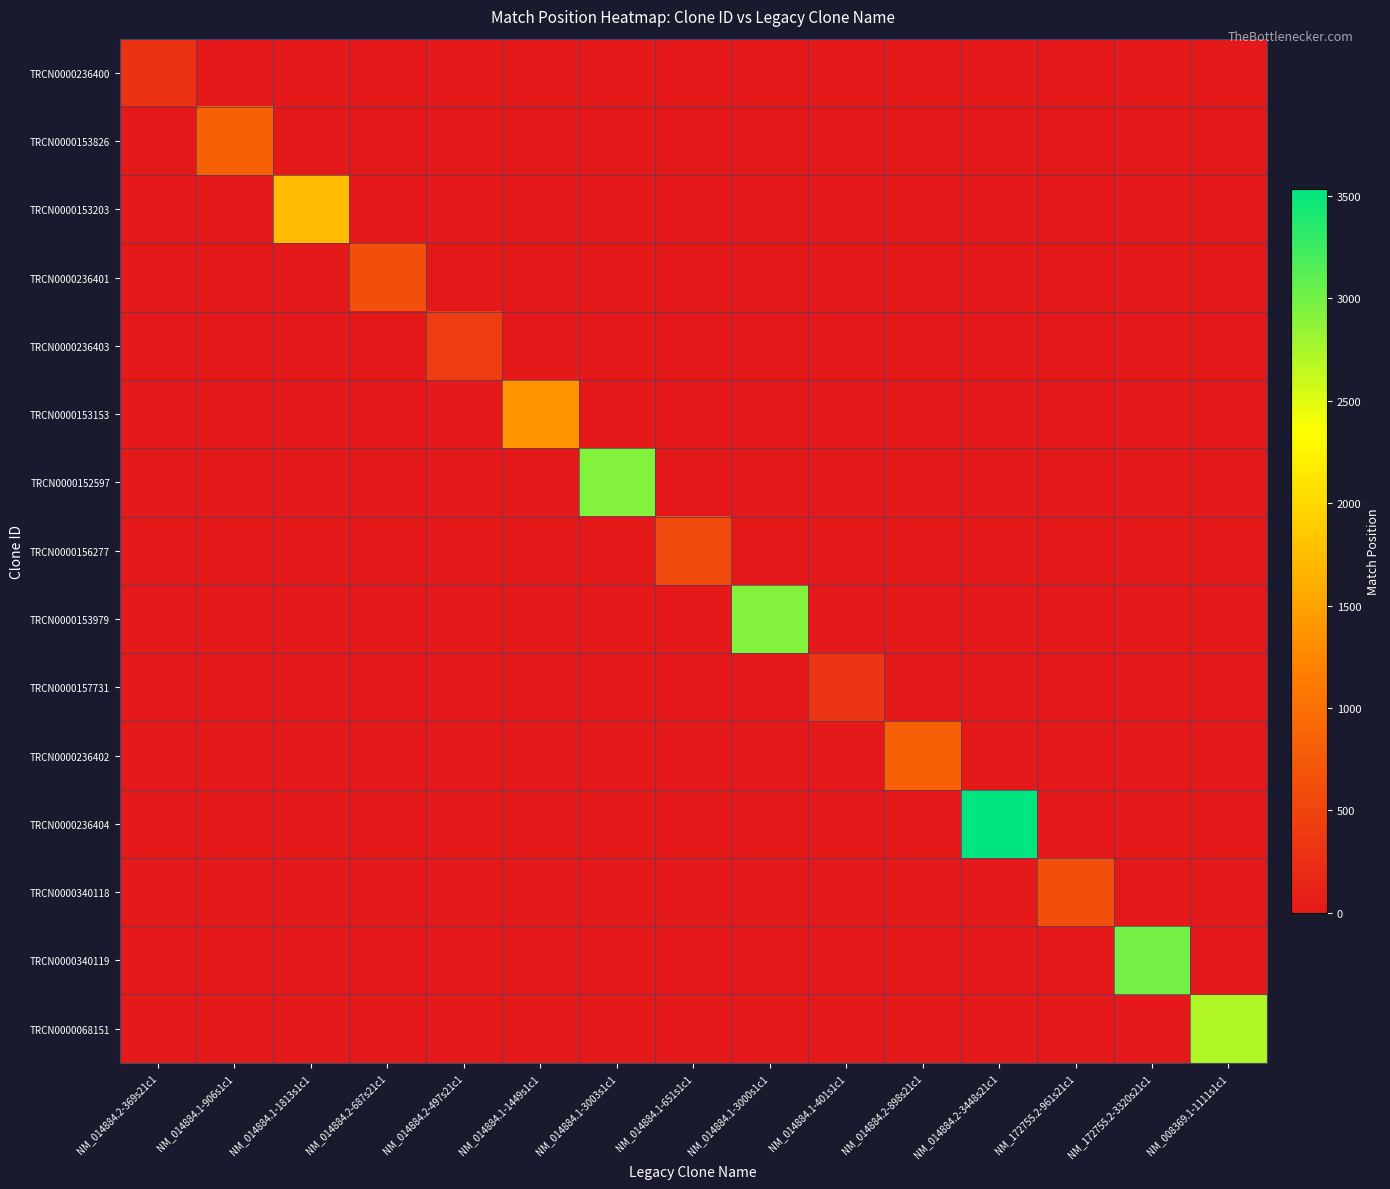

How many distinct data groups are displayed?

15